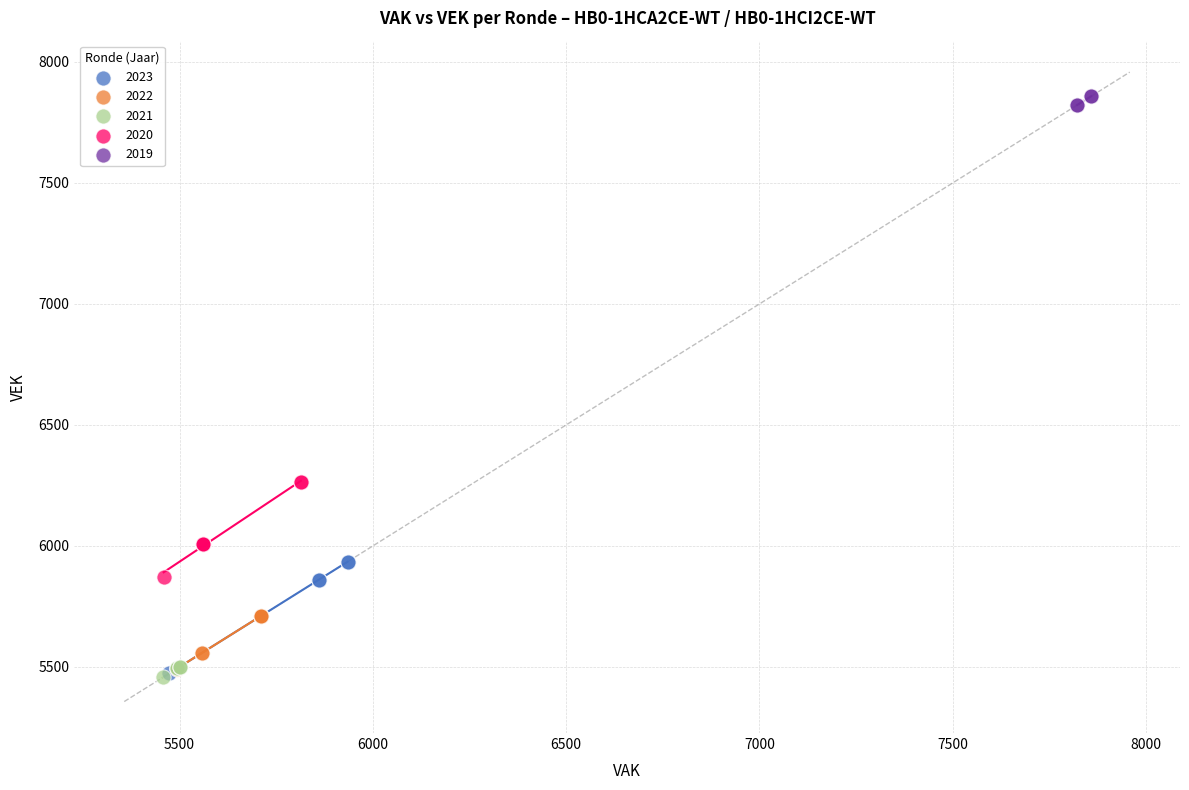

Which series has the widest spread of Y values?

2023